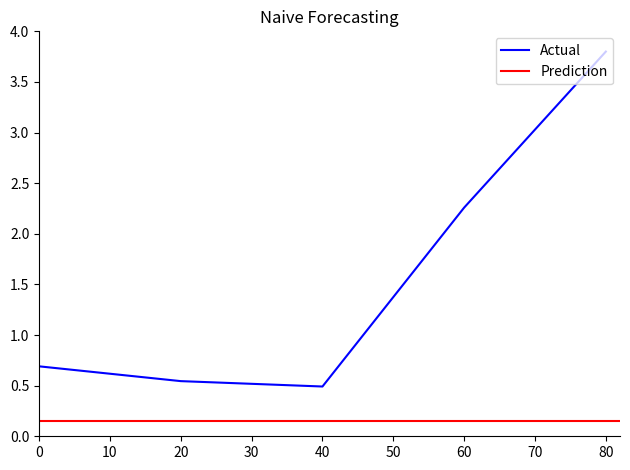

Reading left to right, extract all data points from this chart.

0.7	0.5	0.5	2.3	3.8